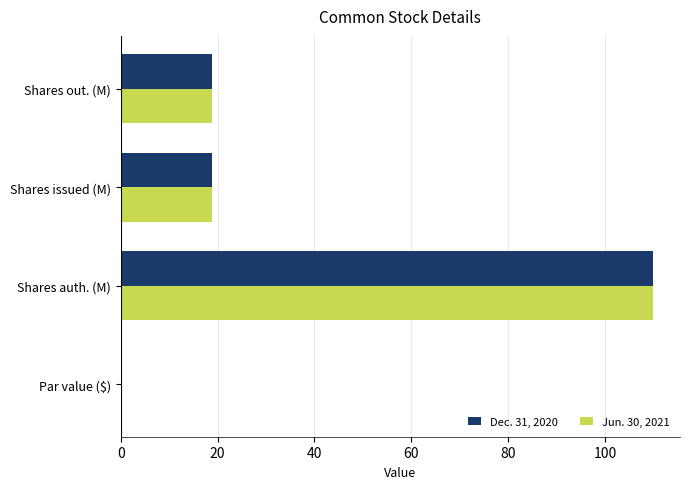

Is the value of Jun. 30, 2021 at Shares auth. (M) greater than the value of Dec. 31, 2020 at Shares out. (M)?

Yes